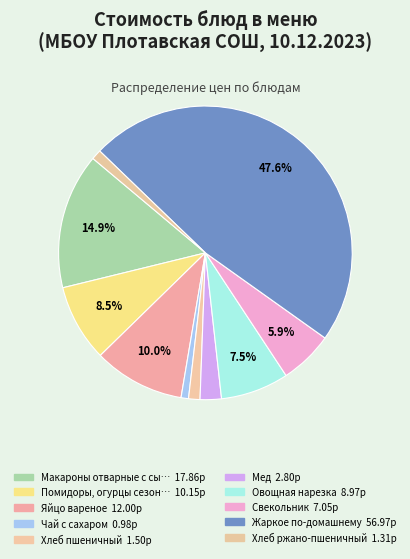

How many segments does this pie chart have?

10